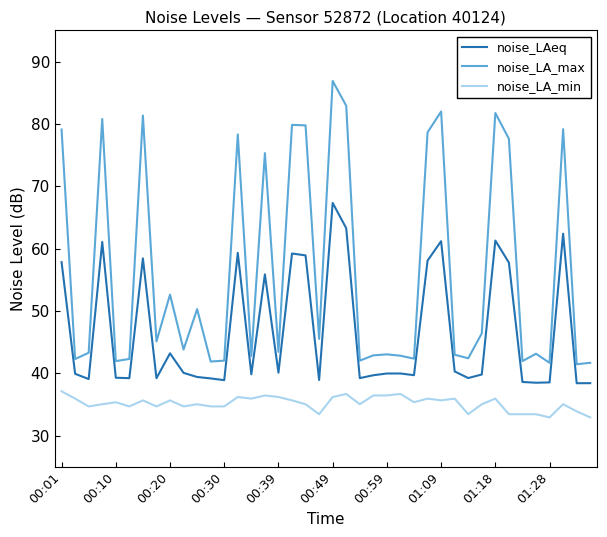

In noise_LA_max, how many points are higher than both neighbors (excluding endpoints)?

13